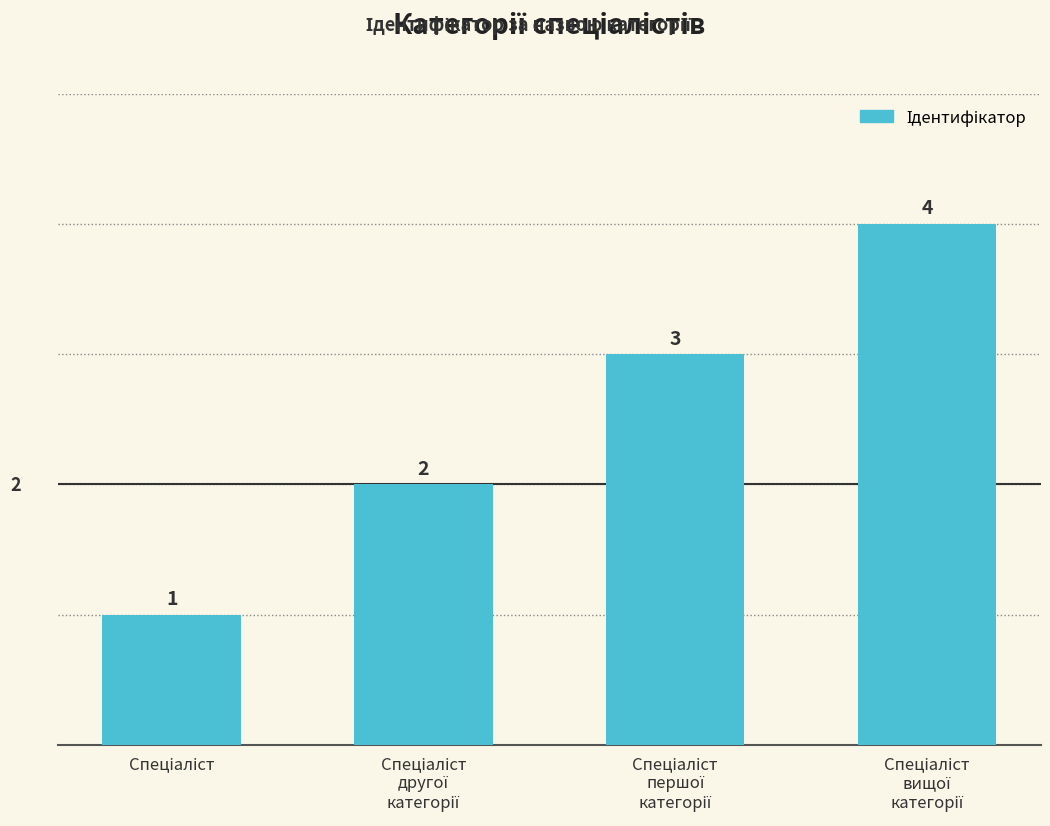

How many values are between 2 and 4?

3